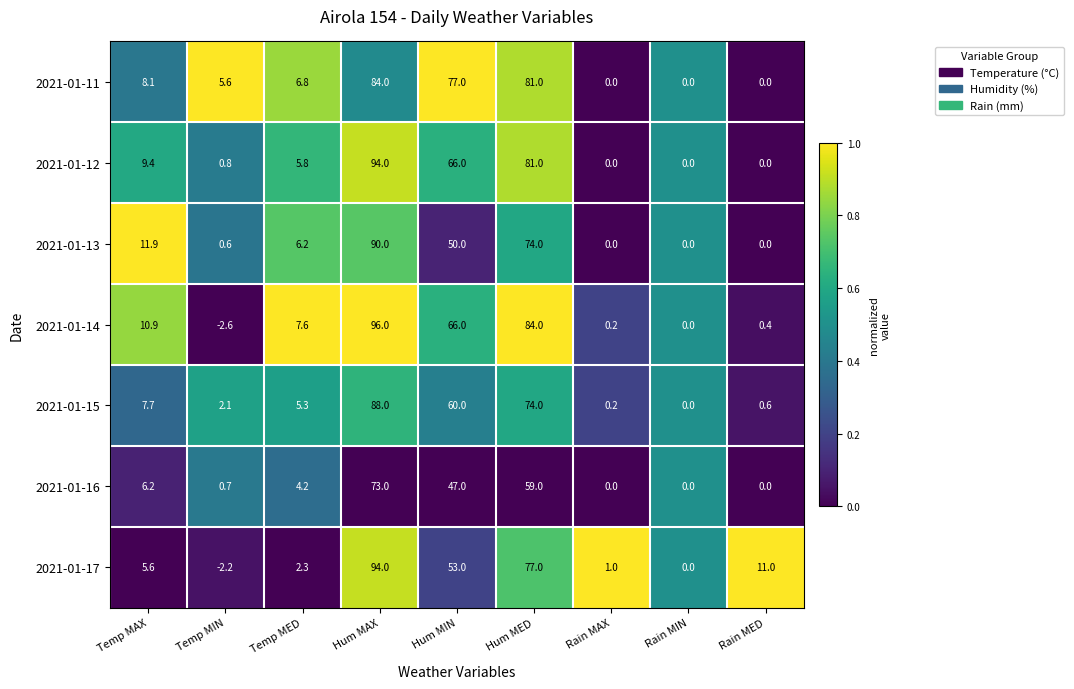

Where does the 2021-01-16 series first go above 4?

Temp MAX